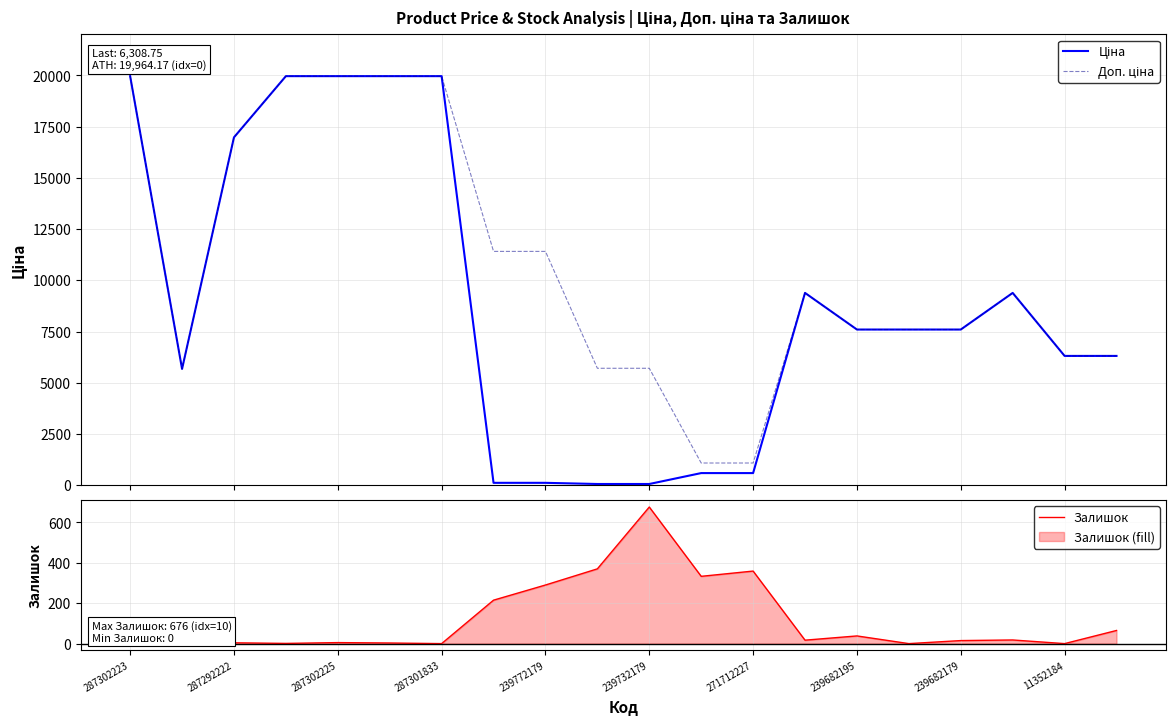

Reading left to right, what are all the values shown in this chart?

Ціна: 19964.2	5673.8	16976.3	19964.2	19964.2	19964.2	19964.2	114.1	114.1	57.0	57.0	589.9	589.9	9384.0	7596.5	7596.5	7596.5	9384.0	6308.8	6308.8
Доп. ціна: 19964.2	5673.8	16976.3	19964.2	19964.2	19964.2	19964.2	11410.0	11410.0	5705.0	5705.0	1081.7	1081.7	9384.0	7596.5	7596.5	7596.5	9384.0	6308.8	6308.8
Залишок: 5.0	1.0	4.0	1.0	5.0	3.0	0.0	215.0	290.0	370.0	676.0	333.0	359.0	17.0	38.0	0.0	15.0	18.0	0.0	65.0